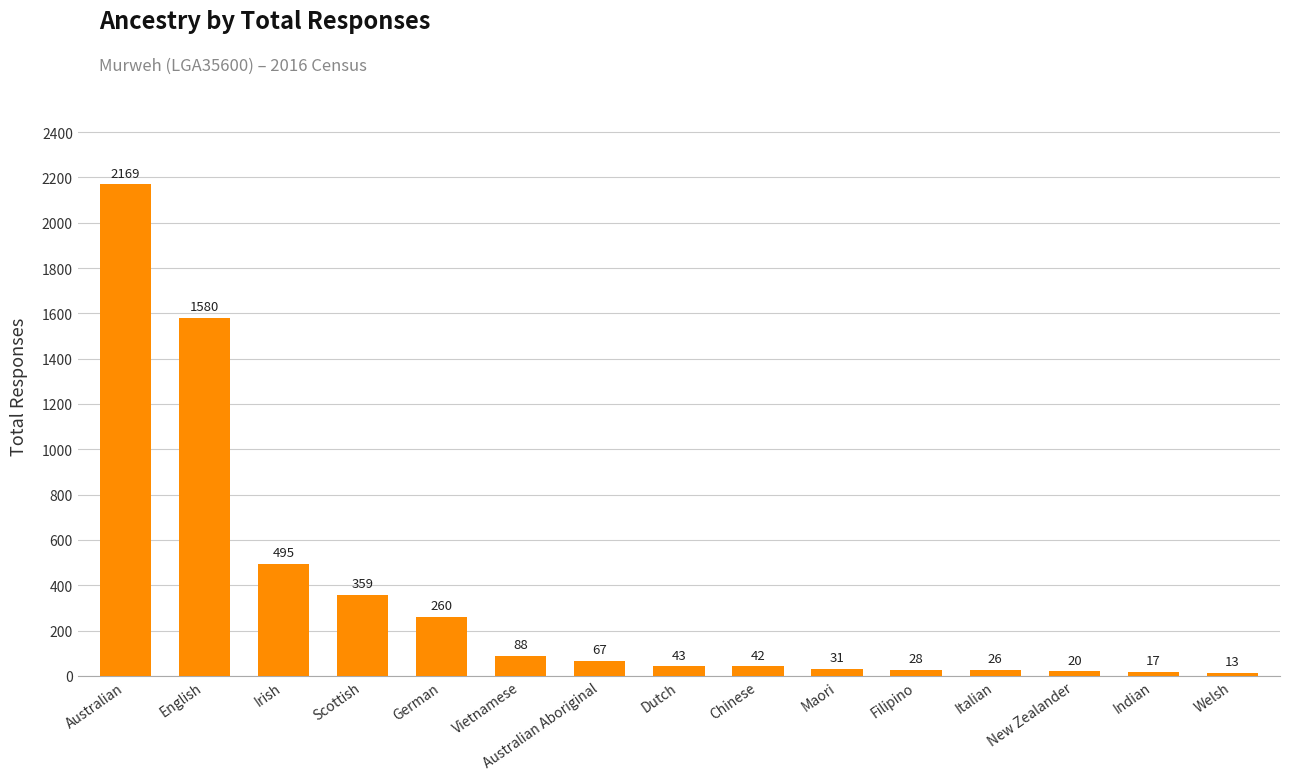

Does the chart contain stacked bars?

No